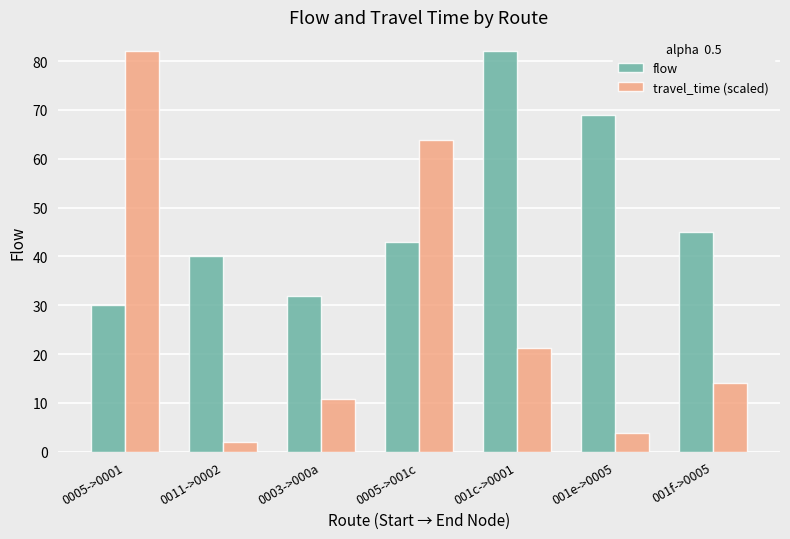

What is the maximum value for flow?

82.0